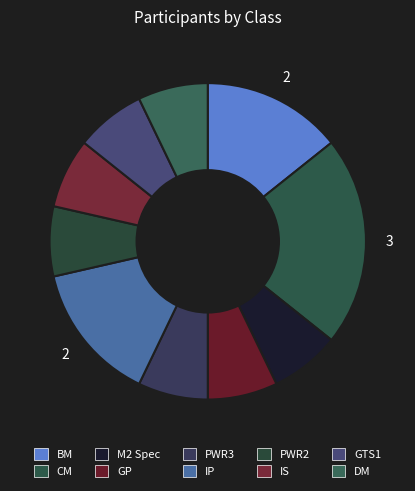

How many slices are in this pie chart?

10